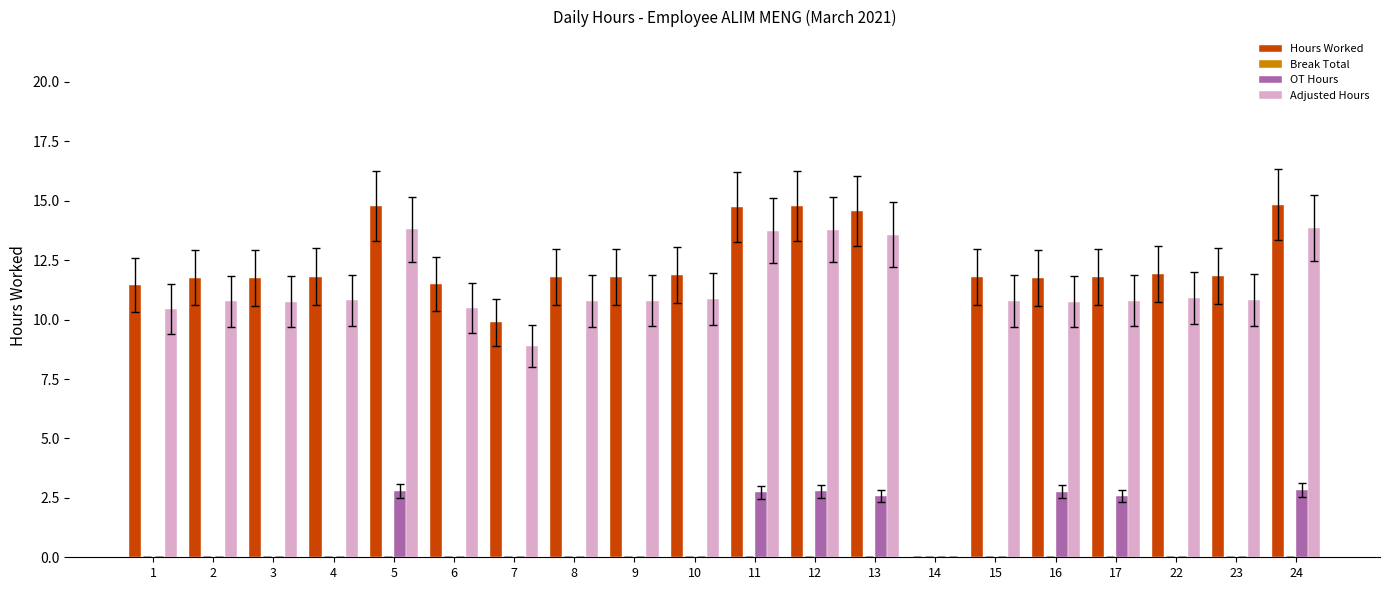

Is the value of Adjusted Hours at 5 greater than the value of Hours Worked at 9?

Yes